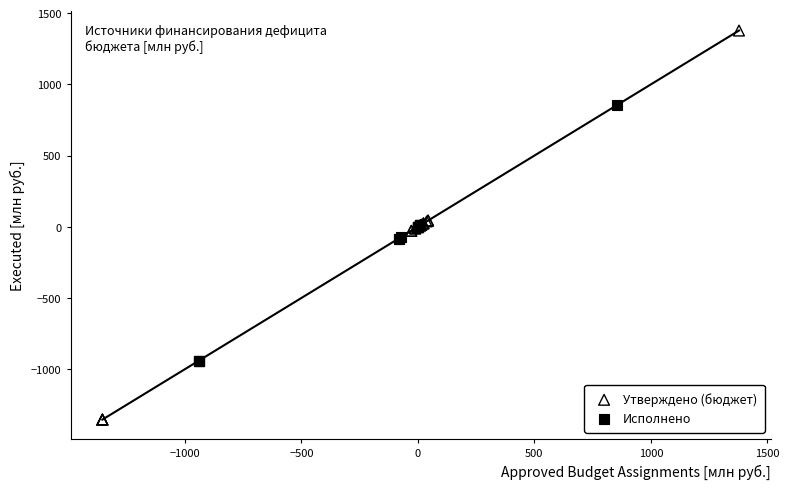

Which series contains the lowest Y value?

Утверждено (бюджет)